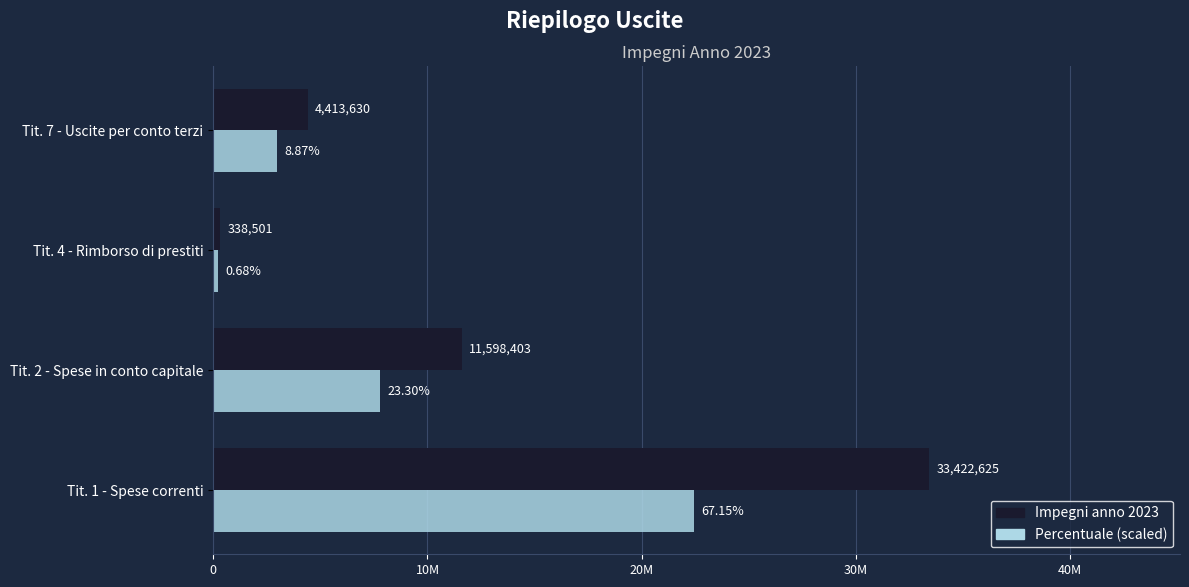

What are all the series names shown in the legend?

Impegni anno 2023, Percentuale (scaled)